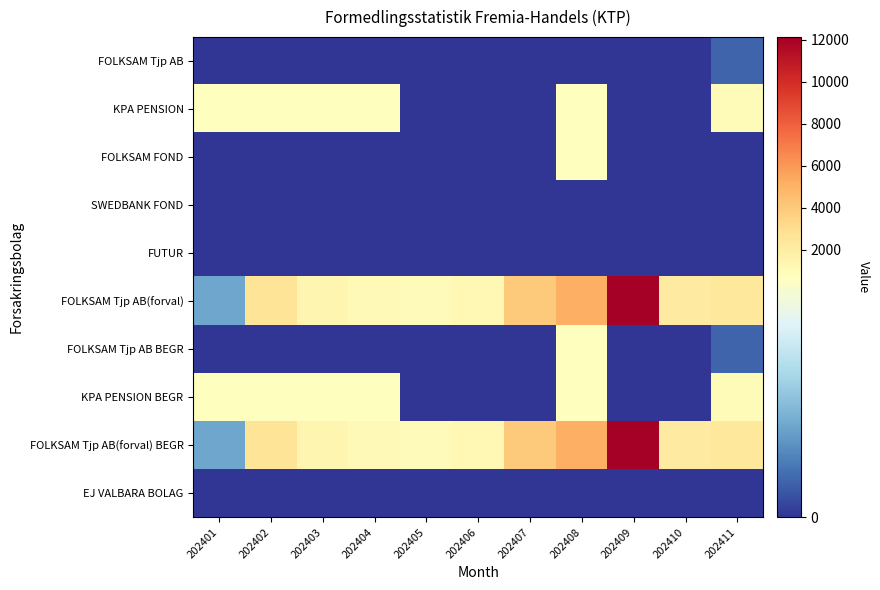

Reading left to right, transcribe all the data shown in this chart.

FOLKSAM Tjp AB: 202401=0	202402=0	202403=0	202404=0	202405=0	202406=0	202407=0	202408=0	202409=0	202410=0	202411=106
KPA PENSION: 202401=709	202402=709	202403=709	202404=709	202405=0	202406=0	202407=0	202408=766	202409=0	202410=0	202411=998
FOLKSAM FOND: 202401=0	202402=0	202403=0	202404=0	202405=0	202406=0	202407=0	202408=716	202409=0	202410=0	202411=0
SWEDBANK FOND: 202401=0	202402=0	202403=0	202404=0	202405=0	202406=0	202407=0	202408=0	202409=0	202410=0	202411=0
FUTUR: 202401=0	202402=0	202403=0	202404=0	202405=0	202406=0	202407=0	202408=0	202409=0	202410=0	202411=0
FOLKSAM Tjp AB(forval): 202401=267	202402=2662	202403=1367	202404=1090	202405=910	202406=1208	202407=3980	202408=5166	202409=12131	202410=2138	202411=2358
FOLKSAM Tjp AB BEGR: 202401=0	202402=0	202403=0	202404=0	202405=0	202406=0	202407=0	202408=716	202409=0	202410=0	202411=106
KPA PENSION BEGR: 202401=709	202402=709	202403=709	202404=709	202405=0	202406=0	202407=0	202408=766	202409=0	202410=0	202411=999
FOLKSAM Tjp AB(forval) BEGR: 202401=266	202402=2657	202403=1364	202404=1088	202405=908	202406=1207	202407=3975	202408=5161	202409=12121	202410=2135	202411=2358
EJ VALBARA BOLAG: 202401=0	202402=0	202403=0	202404=0	202405=0	202406=0	202407=0	202408=0	202409=0	202410=0	202411=0